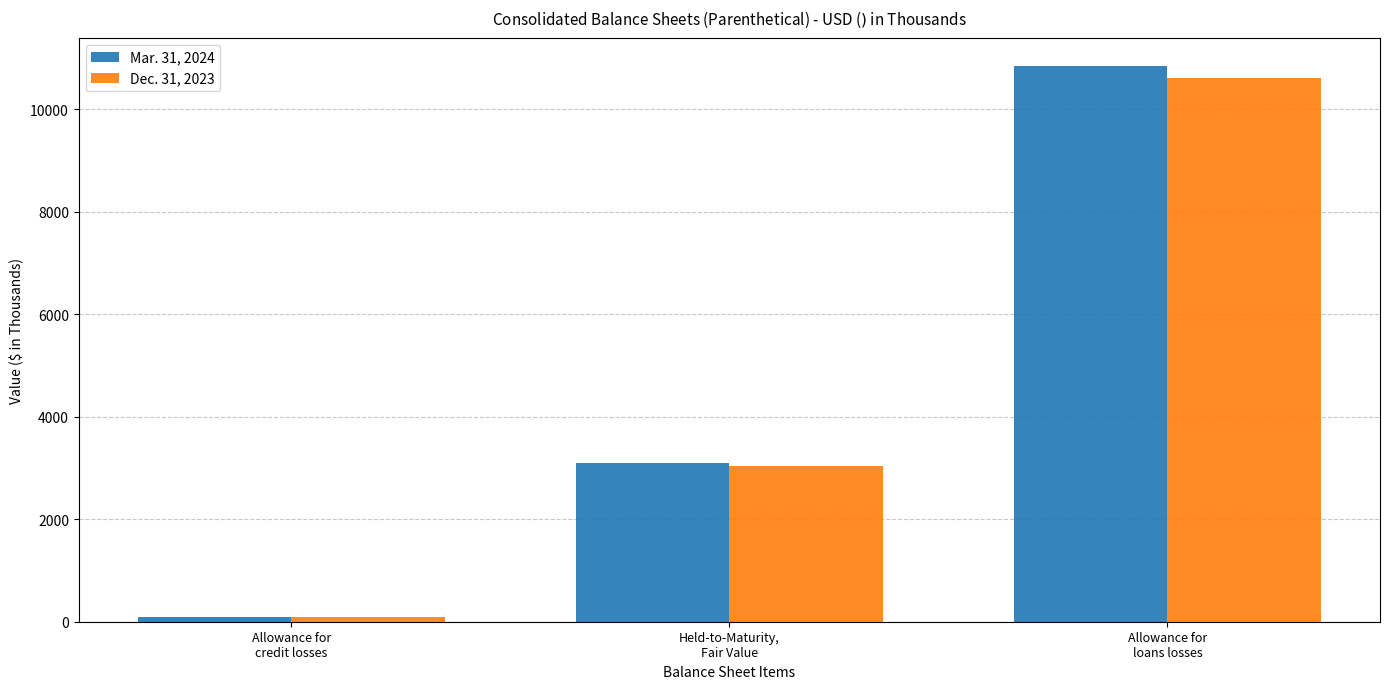

What is the difference between the maximum and minimum values in the Dec. 31, 2023 series?

10517